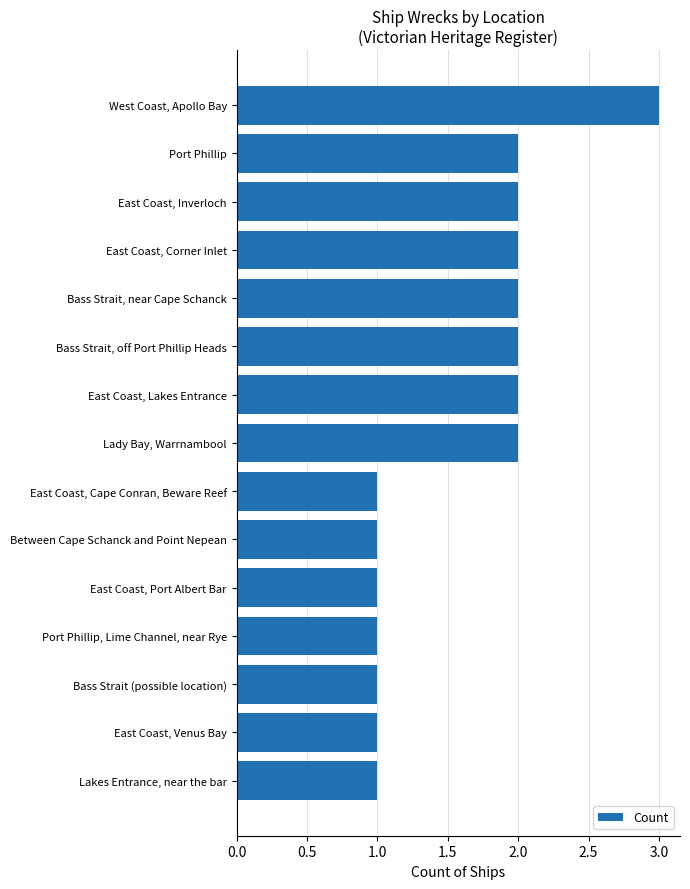

Is it true that the value at Bass Strait, near Cape Schanck is 3?

False